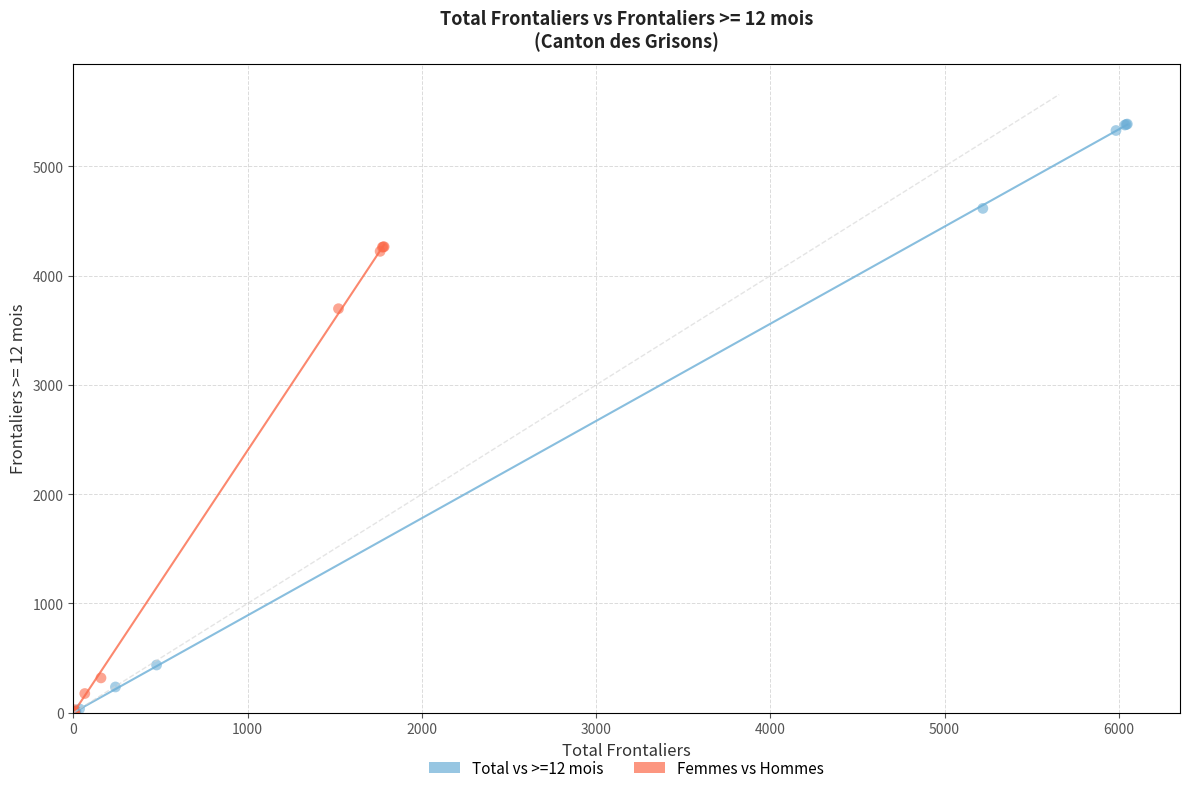

Which series has the largest Y range (max minus min)?

Total vs >=12 mois